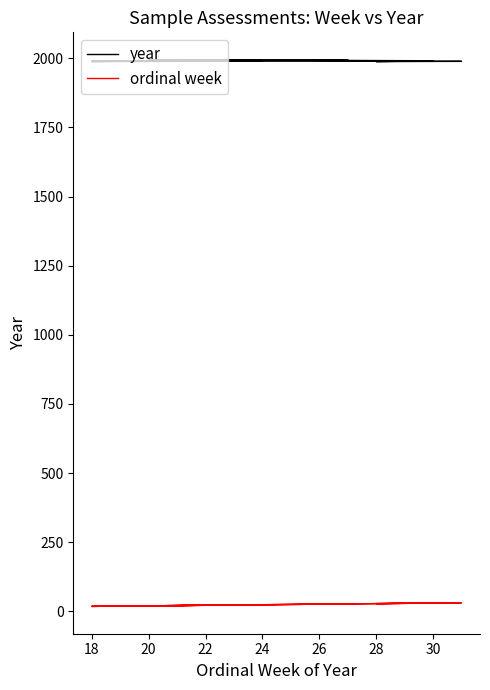

True or false: year and ordinal week cross at least once.

False